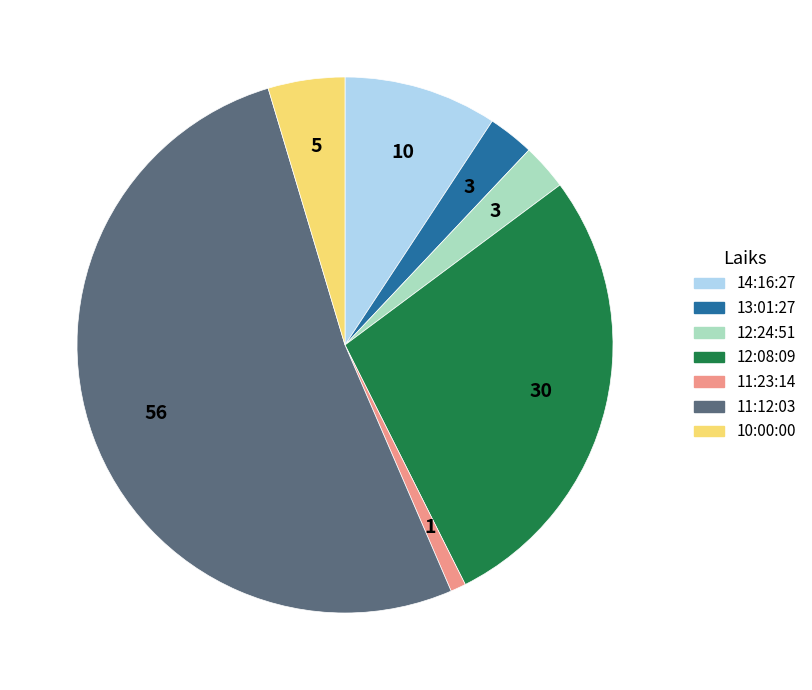

Which category has the smallest portion of the pie?

11:23:14